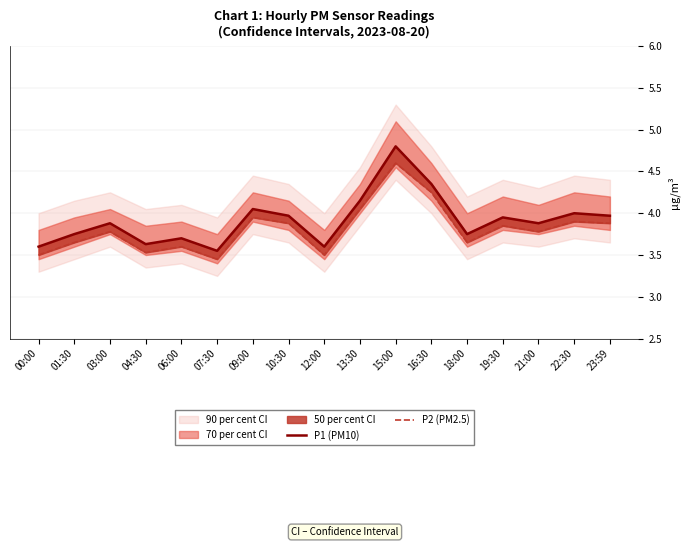

Which series has the widest spread of values?

P1 (PM10)